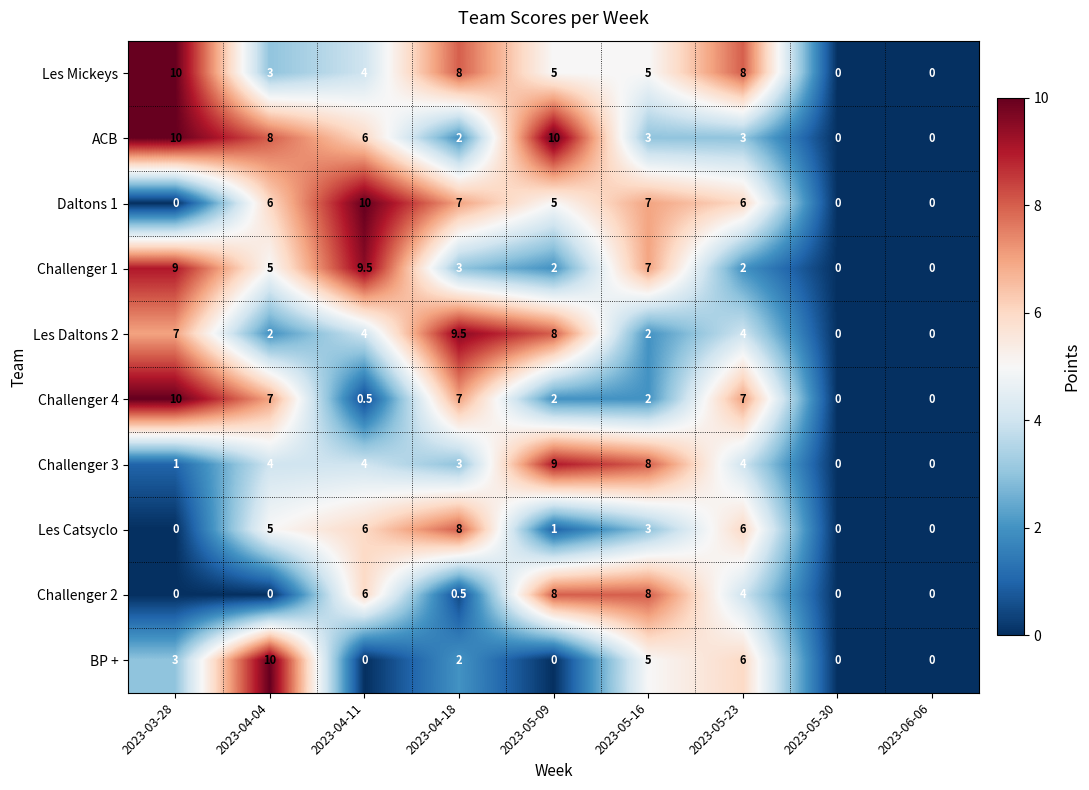

Count the number of categories in the chart.

9